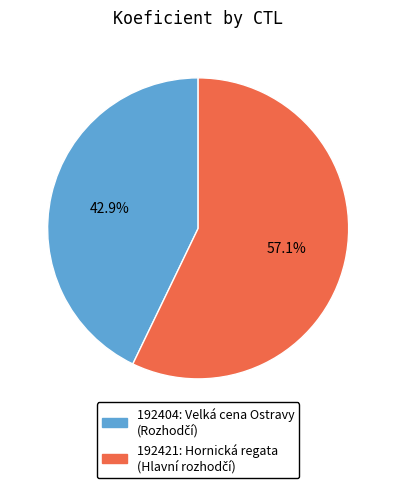

Which slice is the largest?

192421